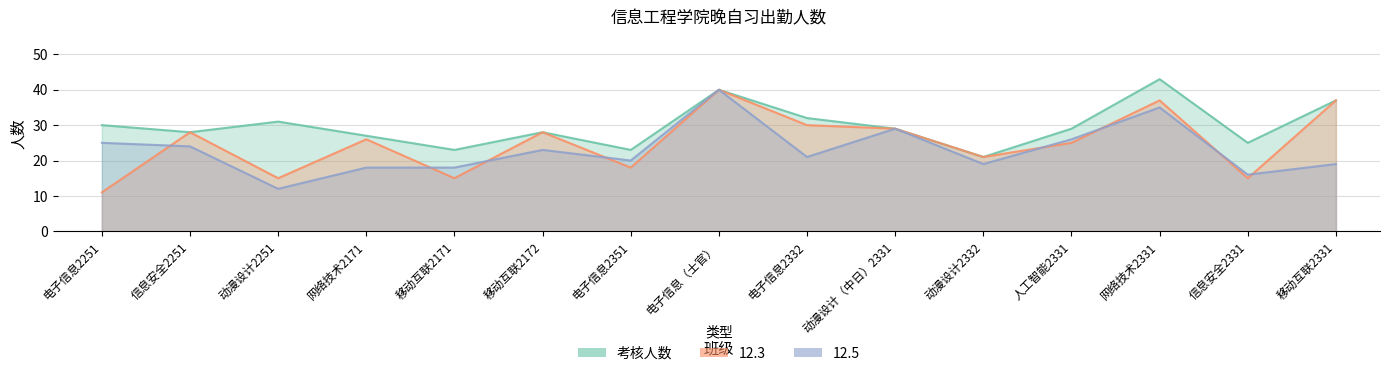

True or false: 考核人数 and 12.3 intersect in this chart.

False